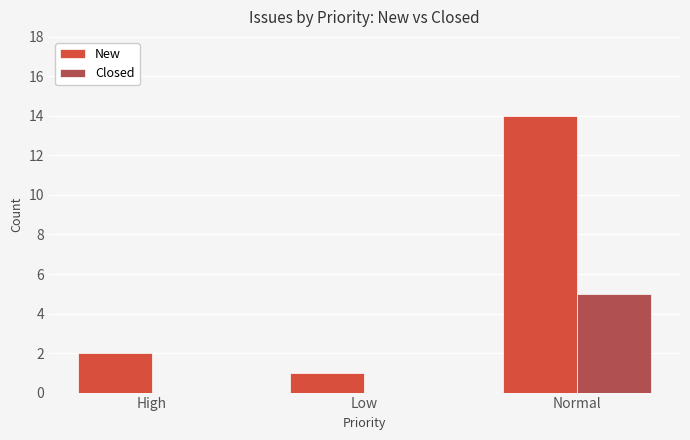

Reading left to right, transcribe all the data shown in this chart.

New: 2	1	14
Closed: 0	0	5